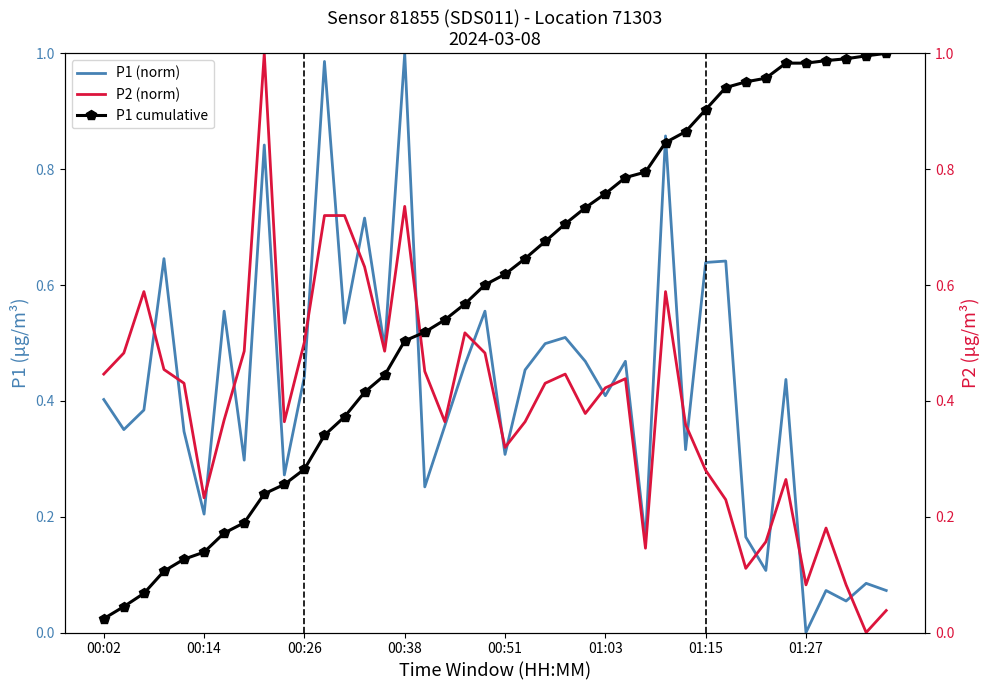

True or false: P2 (norm) and P1 cumulative intersect in this chart.

True